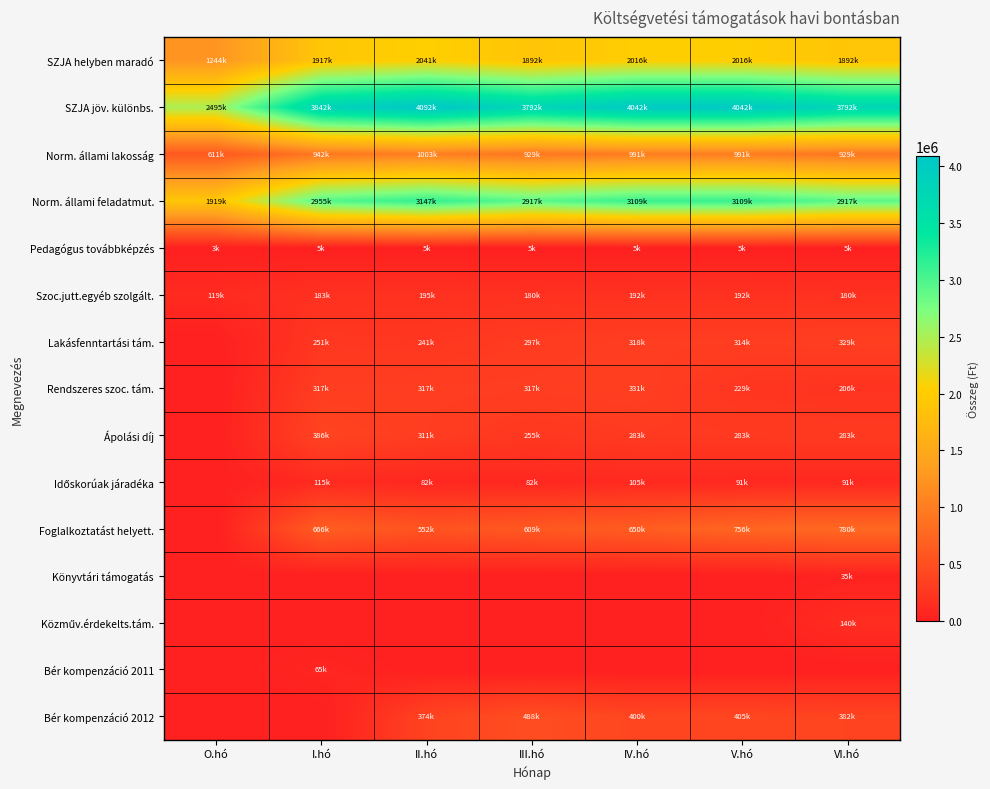

Which series has the largest total across all categories?

SZJA jöv. különbs.